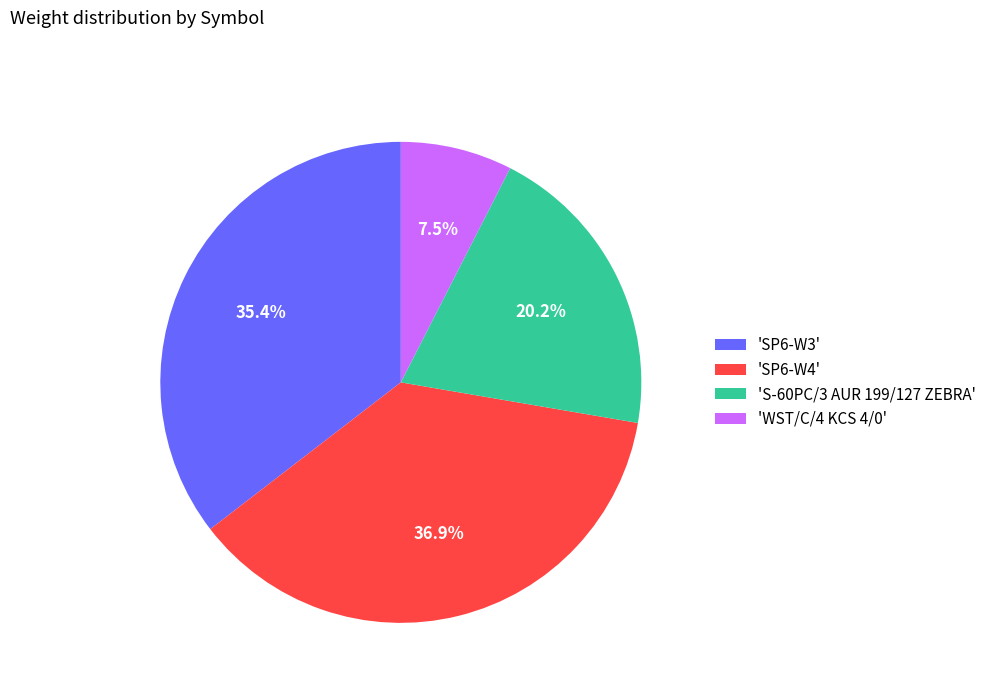

What percentage is NOT represented by 'WST/C/4 KCS 4/0'?

92.5%